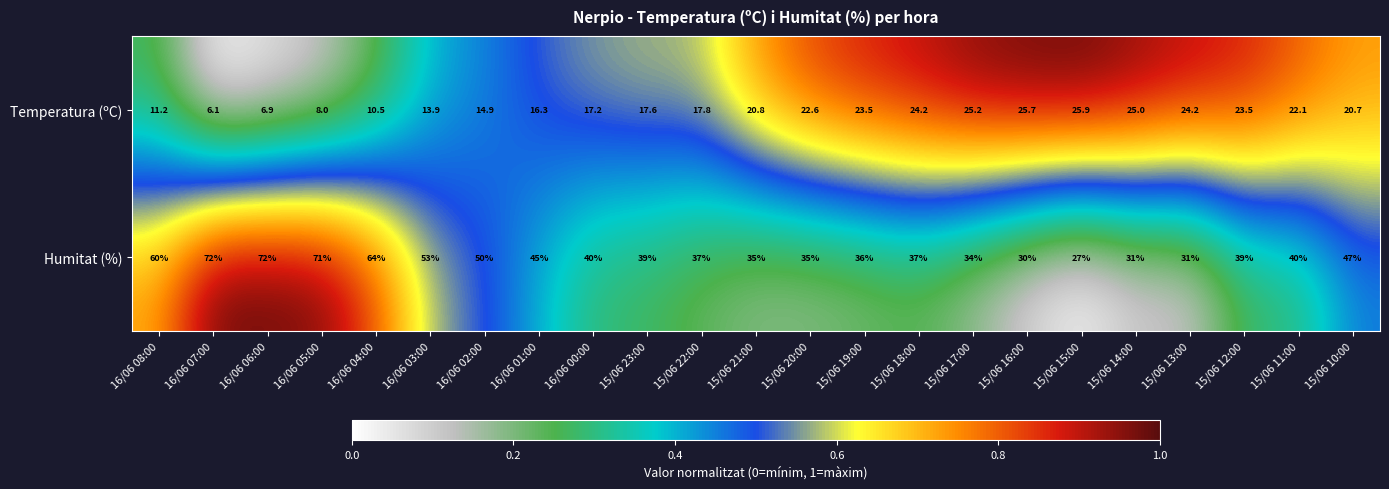

List the series in order of their overall mean, highest first.

Humitat (%), Temperatura (ºC)